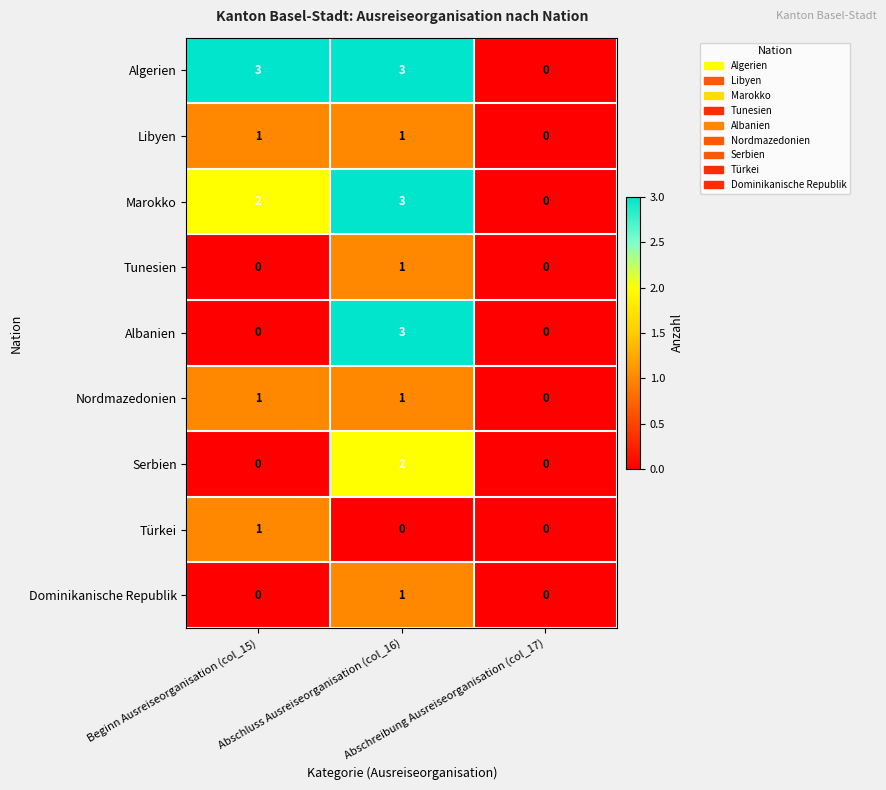

What is the maximum value for Algerien?

3